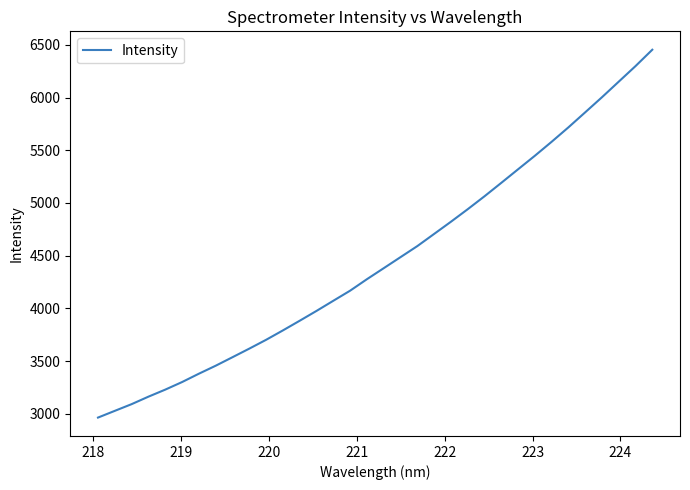

What is the minimum value shown in the chart?

2963.8